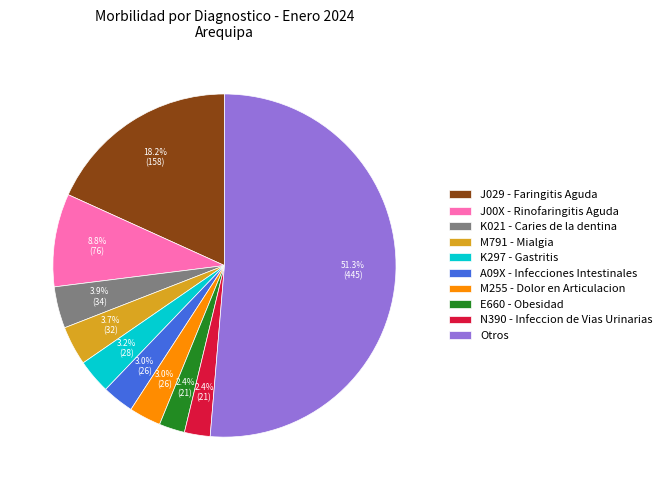

How many slices are in this pie chart?

10